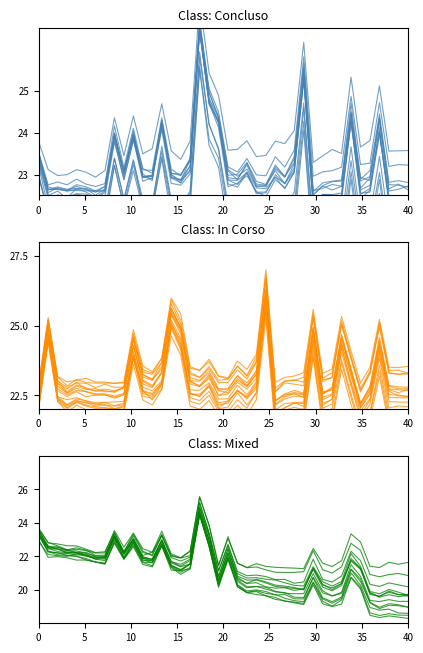

What is the difference between the second highest and second lowest values in the In Corso series?

3.2